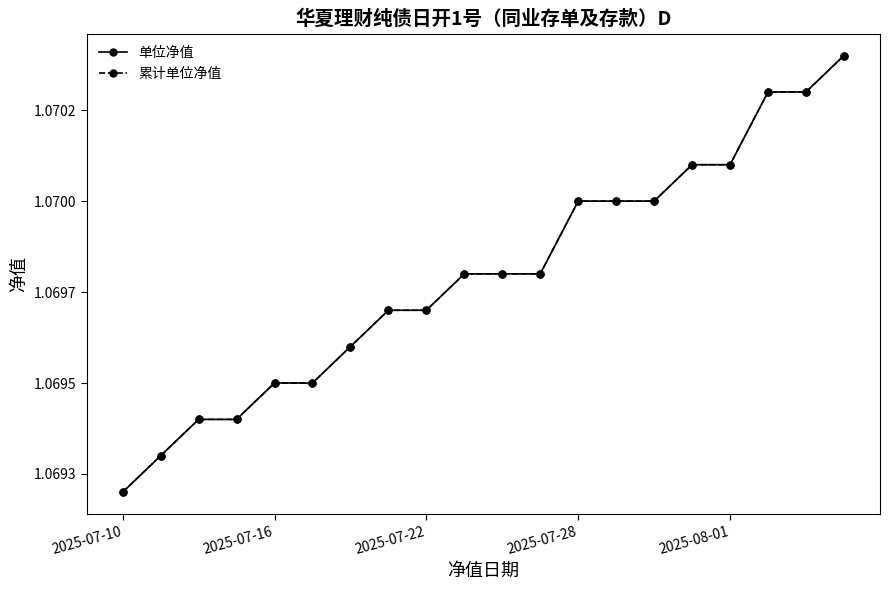

True or false: 单位净值 and 累计单位净值 cross at least once.

False